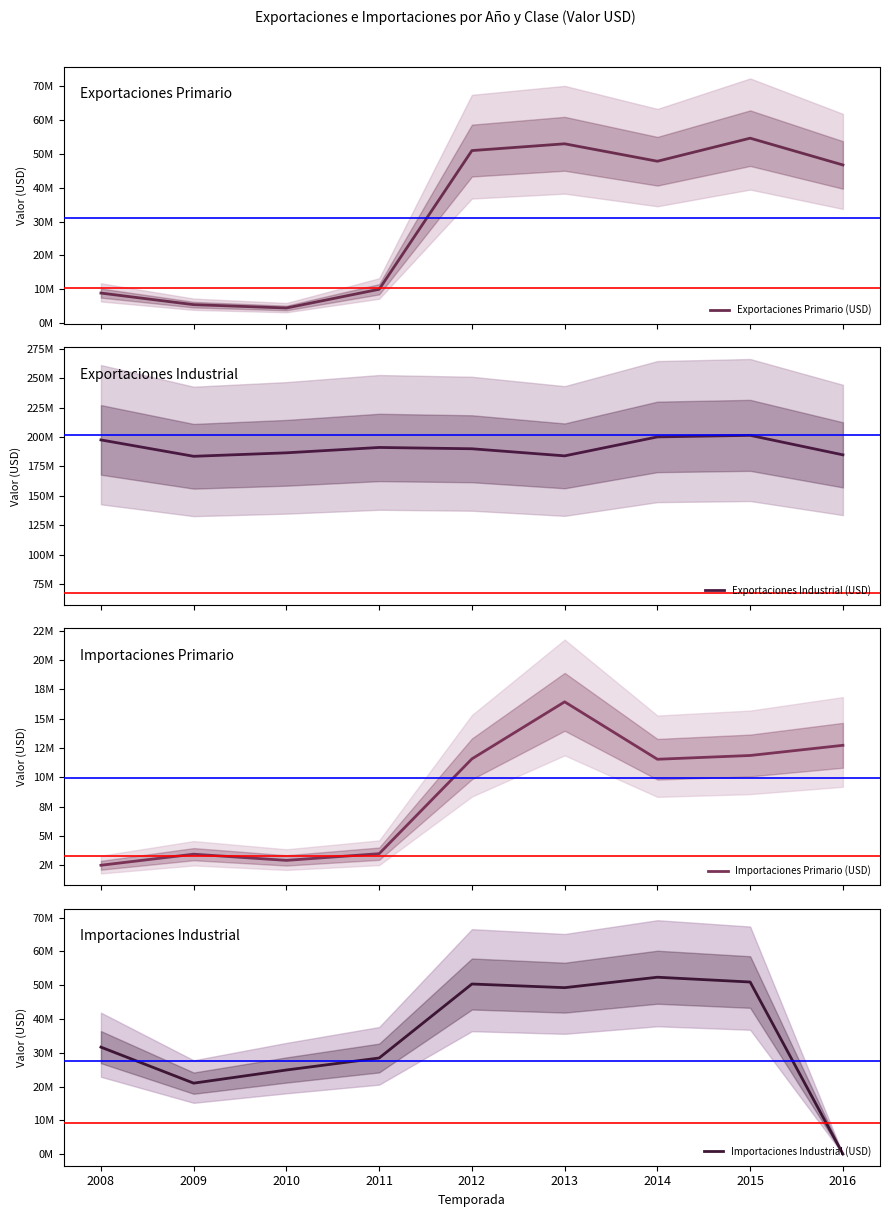

The value of Exportaciones Industrial (USD) at 2008 is 197532840.8. True or false?

True